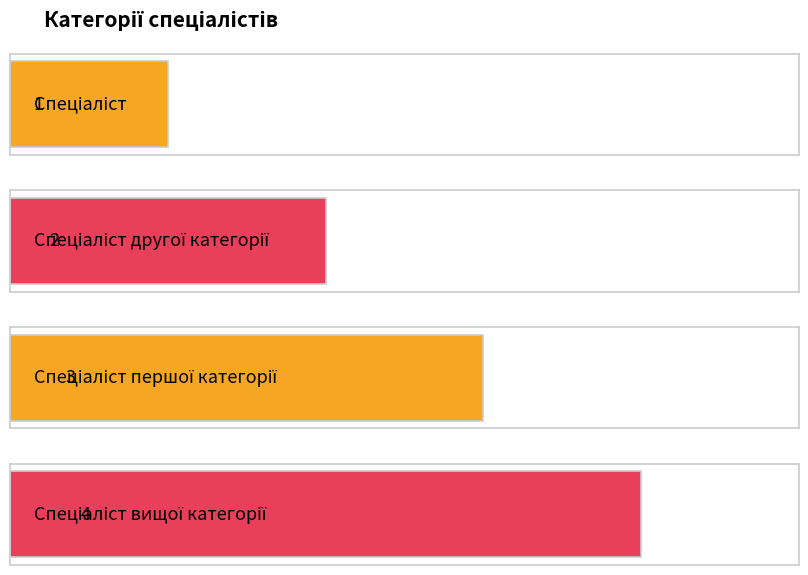

At which category does the chart reach its minimum across all series?

Спеціаліст